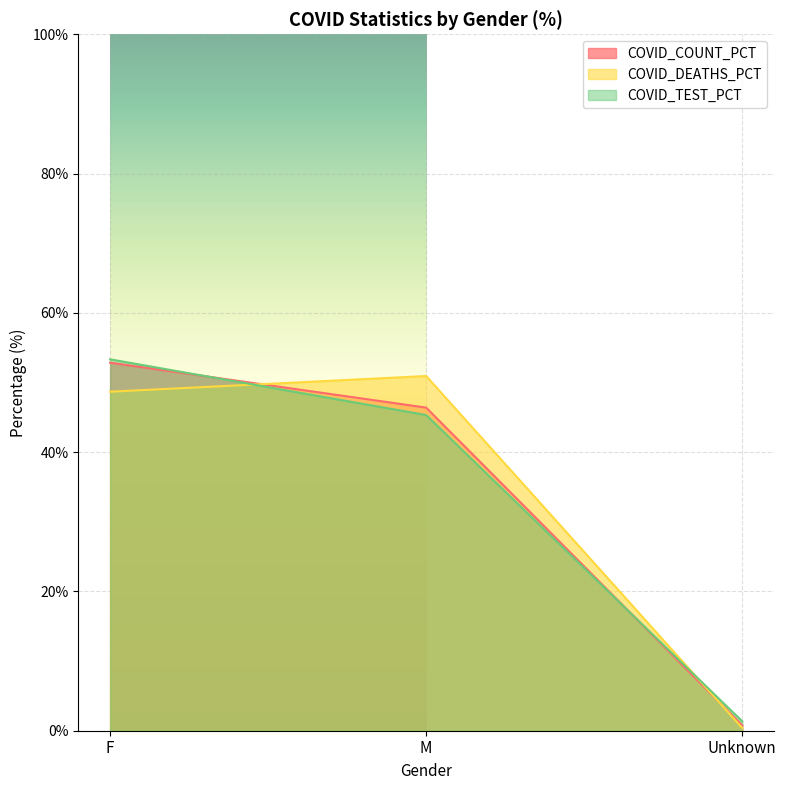

Which series has the largest range (max minus min)?

COVID_COUNT_PCT